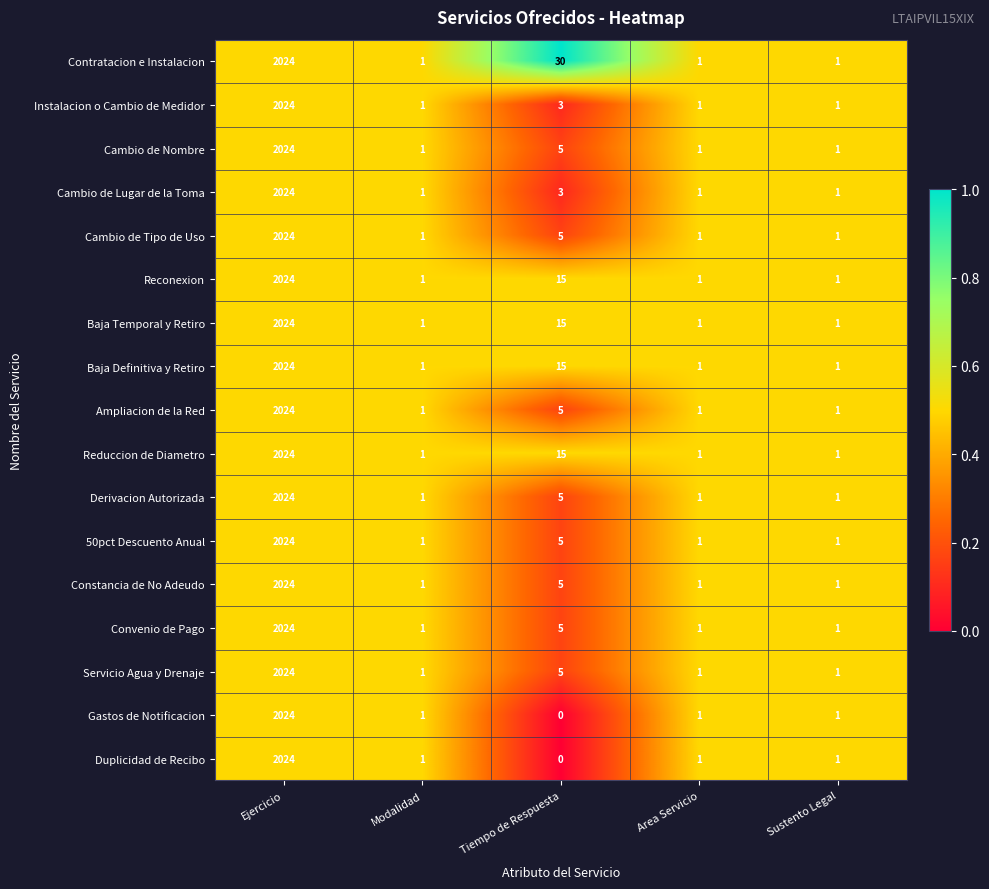

What is the sum of the Reconexion values at Tiempo de Respuesta and Modalidad?

16